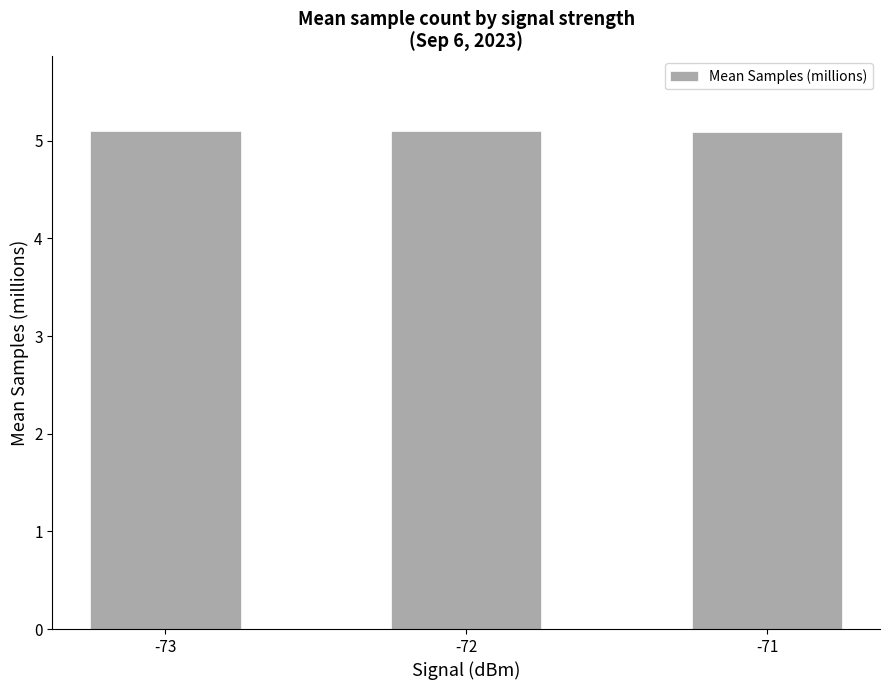

The value at -71 is 5.1. True or false?

True